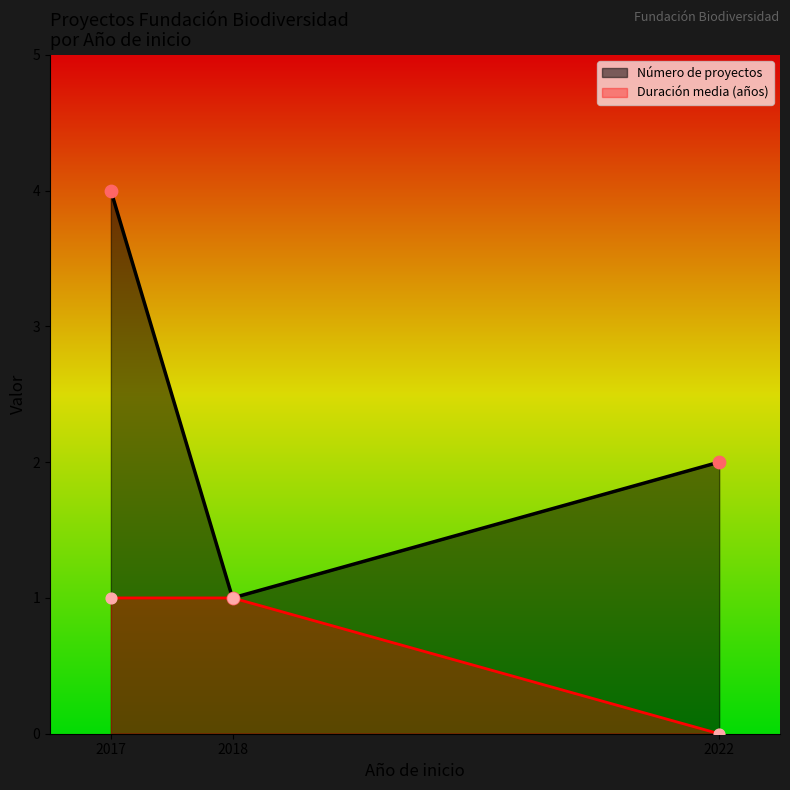

Which series has the largest range (max minus min)?

Número de proyectos